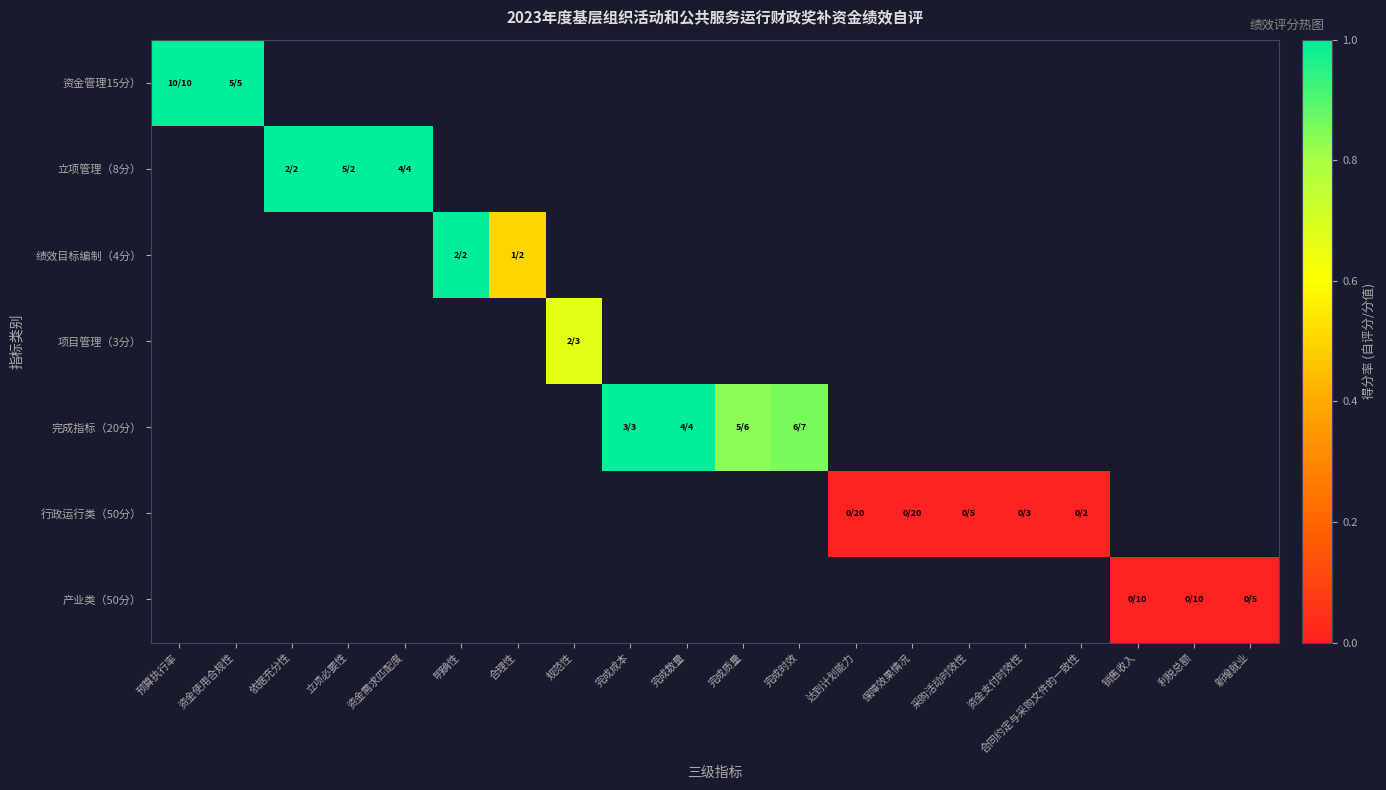

Which category has the highest value in the 资金管理15分） series?

预算执行率